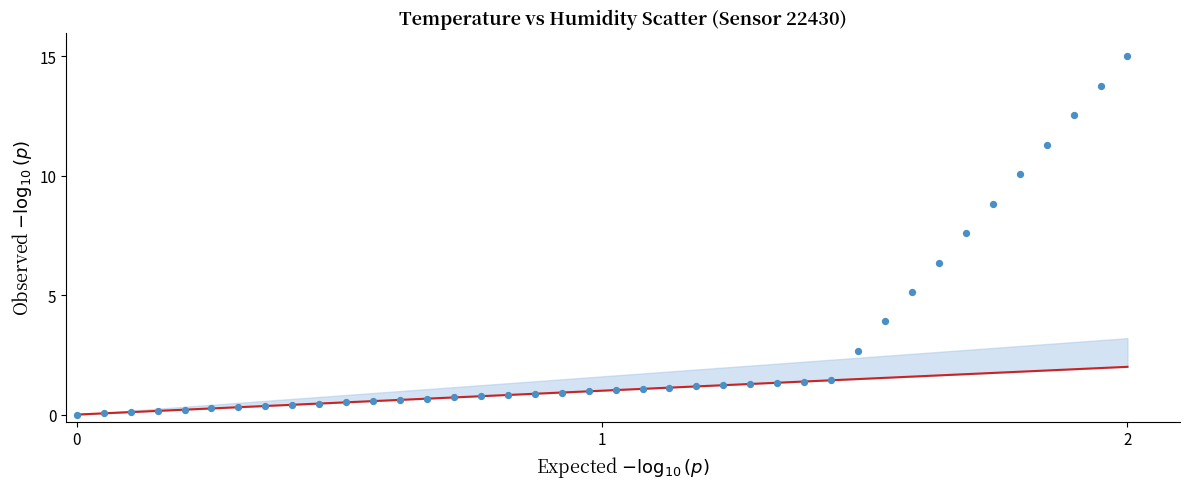

What is the range of X values (max minus min)?

2.0